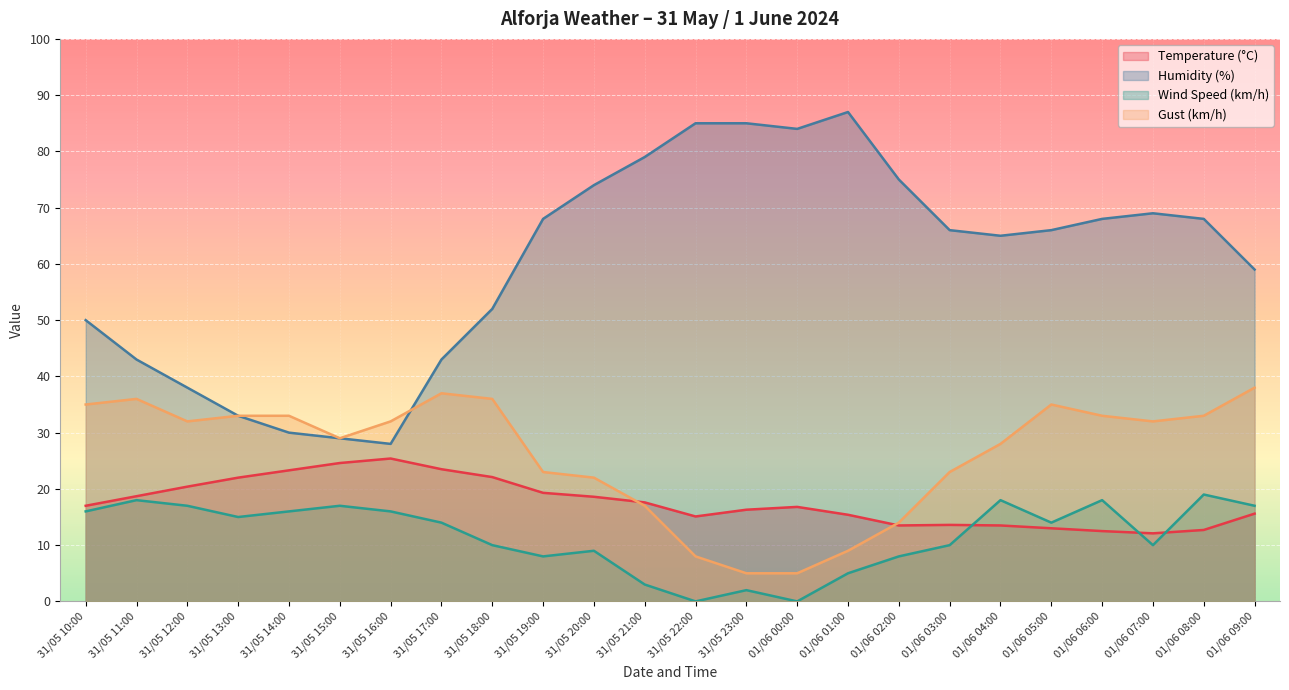

What is the difference between the maximum and second lowest values in the Wind Speed (km/h) series?

19.0